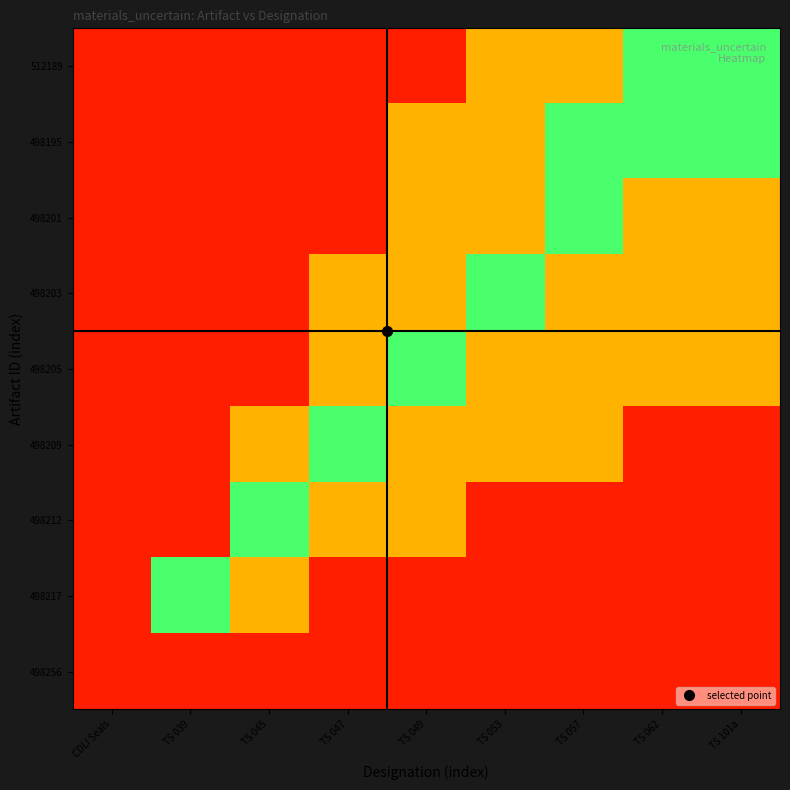

Reading left to right, list all the values displayed in this chart.

512189: CDLI Seals=0.1	TS 039=0.1	TS 045=0.1	TS 047=0.1	TS 049=0.1	TS 053=0.5	TS 057=0.5	TS 062=0.9	TS 101a=0.9
498195: CDLI Seals=0.1	TS 039=0.1	TS 045=0.1	TS 047=0.1	TS 049=0.5	TS 053=0.5	TS 057=0.9	TS 062=0.9	TS 101a=0.9
498201: CDLI Seals=0.1	TS 039=0.1	TS 045=0.1	TS 047=0.1	TS 049=0.5	TS 053=0.5	TS 057=0.9	TS 062=0.5	TS 101a=0.5
498203: CDLI Seals=0.1	TS 039=0.1	TS 045=0.1	TS 047=0.5	TS 049=0.5	TS 053=0.9	TS 057=0.5	TS 062=0.5	TS 101a=0.5
498205: CDLI Seals=0.1	TS 039=0.1	TS 045=0.1	TS 047=0.5	TS 049=0.9	TS 053=0.5	TS 057=0.5	TS 062=0.5	TS 101a=0.5
498209: CDLI Seals=0.1	TS 039=0.1	TS 045=0.5	TS 047=0.9	TS 049=0.5	TS 053=0.5	TS 057=0.5	TS 062=0.1	TS 101a=0.1
498212: CDLI Seals=0.1	TS 039=0.1	TS 045=0.9	TS 047=0.5	TS 049=0.5	TS 053=0.1	TS 057=0.1	TS 062=0.1	TS 101a=0.1
498217: CDLI Seals=0.1	TS 039=0.9	TS 045=0.5	TS 047=0.1	TS 049=0.1	TS 053=0.1	TS 057=0.1	TS 062=0.1	TS 101a=0.1
498256: CDLI Seals=0.1	TS 039=0.1	TS 045=0.1	TS 047=0.1	TS 049=0.1	TS 053=0.1	TS 057=0.1	TS 062=0.1	TS 101a=0.1